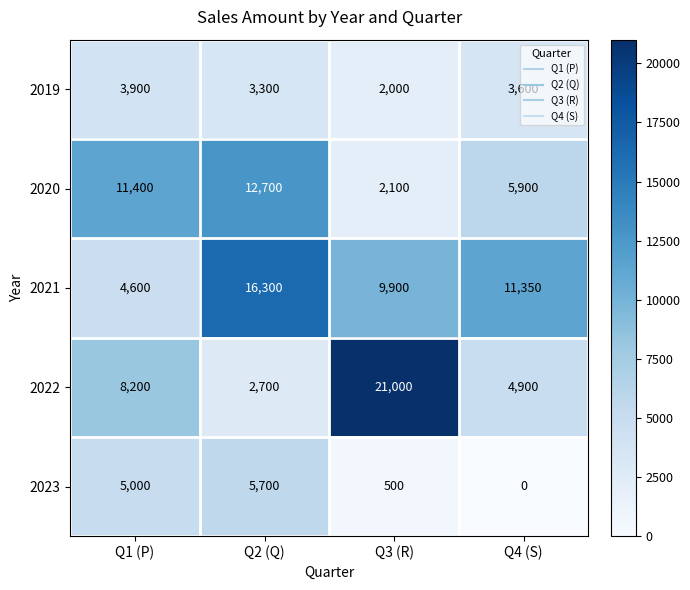

The 2020 series shows 4111 at Q2 (Q). True or false?

False